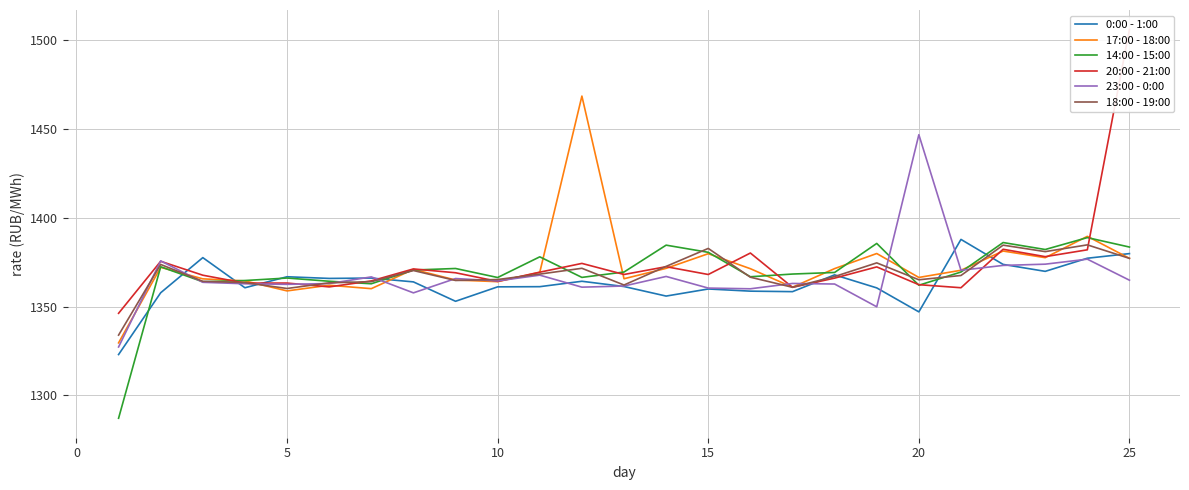

What are all the series names shown in the legend?

0:00 - 1:00, 17:00 - 18:00, 14:00 - 15:00, 20:00 - 21:00, 23:00 - 0:00, 18:00 - 19:00